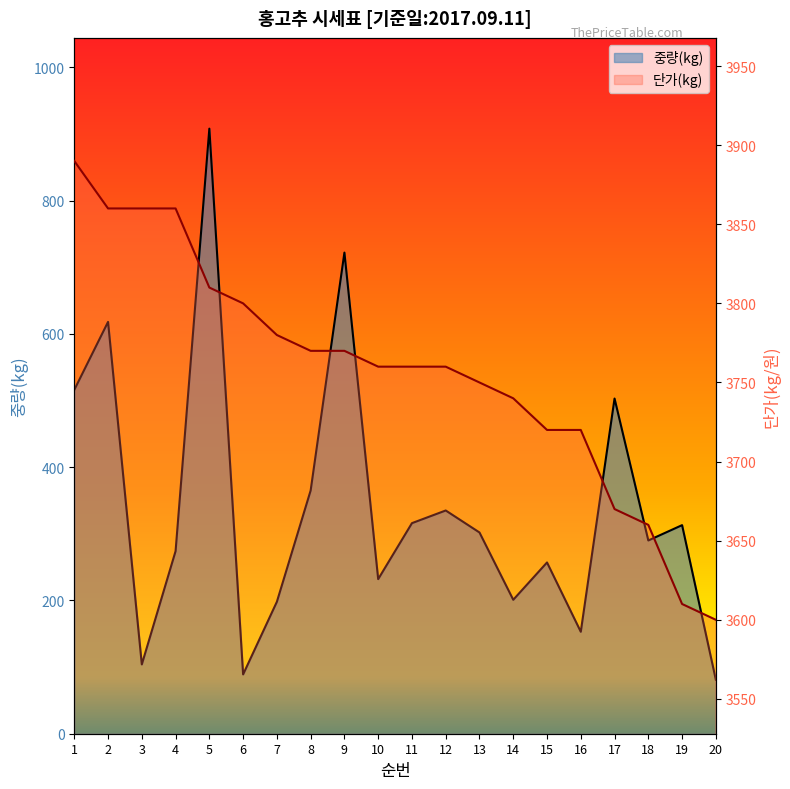

What are all the series names shown in the legend?

중량(kg), 단가(kg)